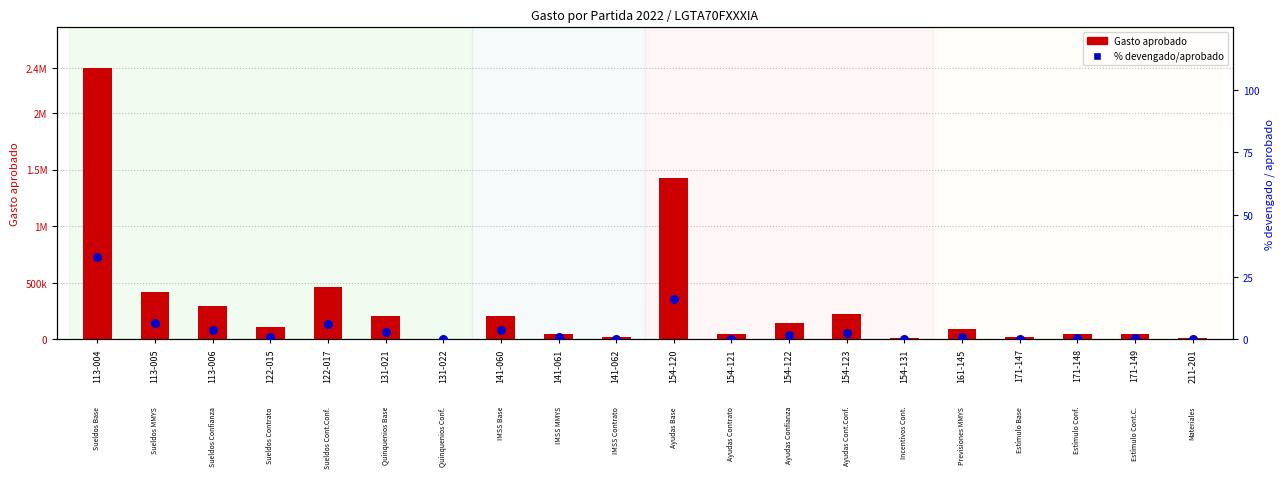

What are all the series names shown in the legend?

Gasto aprobado, % devengado/aprobado